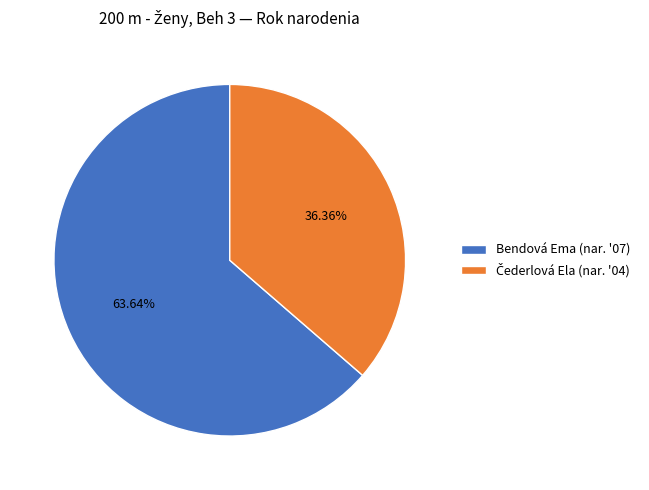

Is there a majority slice in this chart?

Yes